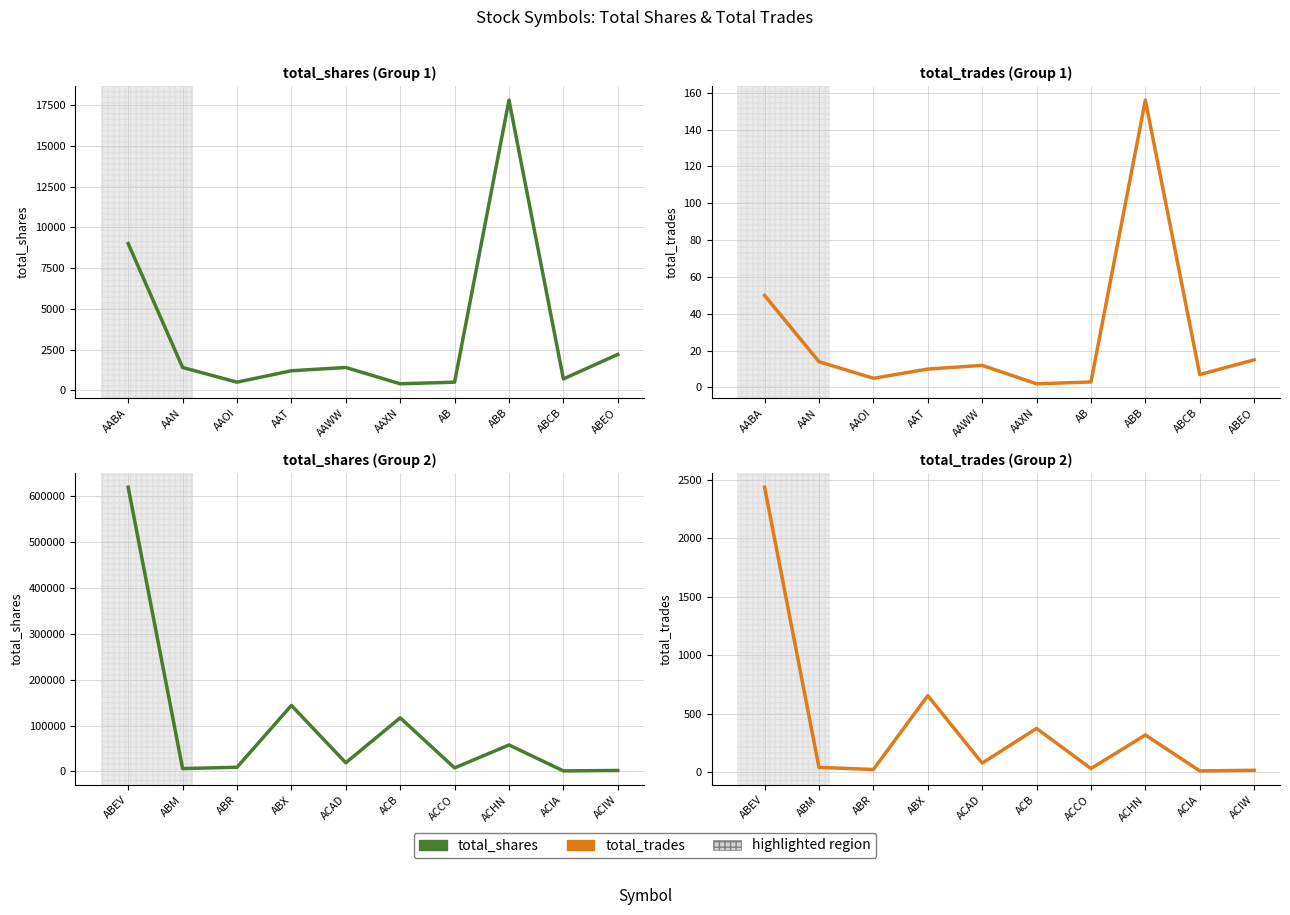

What is the minimum value shown in the chart?

11